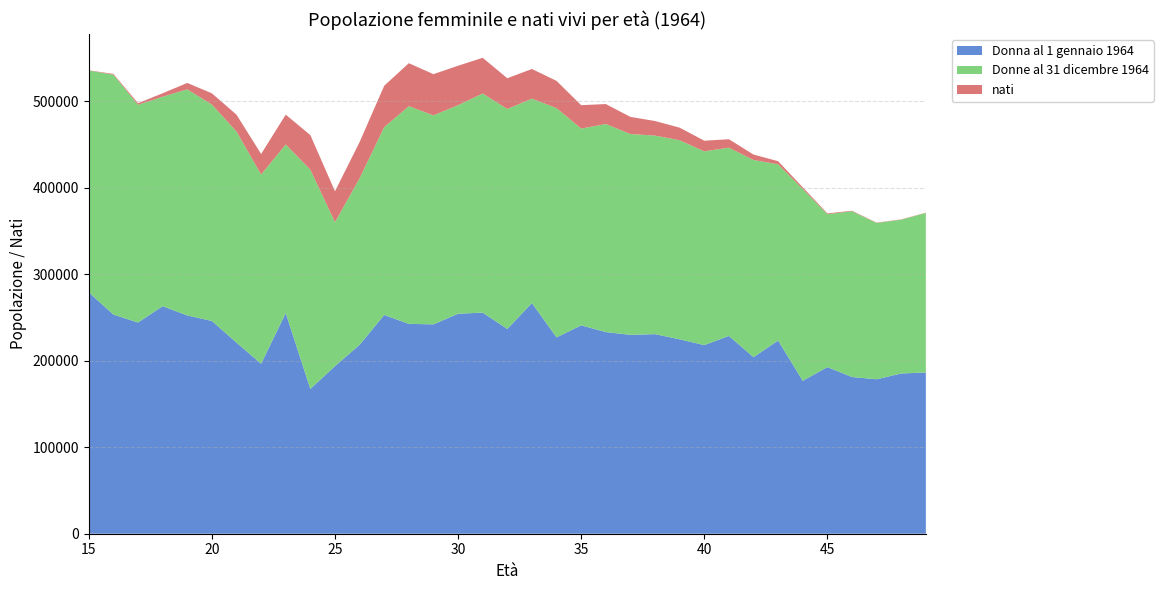

Reading left to right, extract all data points from this chart.

Donna al 1 gennaio 1964: 15=279150.3	16=253396.9	17=244199.8	18=263092.5	19=252407.6	20=246046.5	21=220989.8	22=196549.0	23=255173.1	24=167436.5	25=193780.3	26=218412.6	27=252938.2	28=242664.7	29=242082.8	30=254381.8	31=255674.1	32=236780.0	33=266733.6	34=227021.4	35=240947.8	36=233168.0	37=229954.4	38=230774.5	39=224776.4	40=218116.5	41=228693.5	42=204160.1	43=223396.2	44=176811.9	45=192667.2	46=181215.8	47=178603.1	48=185279.0	49=186488.8
Donne al 31 dicembre 1964: 15=256396.6	16=277375.5	17=251729.5	18=242245.1	19=261414.4	20=250185.0	21=244018.3	22=218807.5	23=194888.8	24=253490.9	25=166480.1	26=192536.3	27=217243.2	28=251668.9	29=241668.7	30=241170.7	31=253327.4	32=254349.9	33=236353.4	34=265119.8	35=227480.5	36=240582.0	37=232216.8	38=229566.5	39=230146.5	40=224003.6	41=217725.7	42=227969.5	43=203747.9	44=221784.6	45=176796.9	46=191665.1	47=180693.7	48=177844.3	49=184427.9
nati: 15=299.4	16=912.0	17=1867.6	18=3947.8	19=7410.6	20=13021.3	21=19549.8	22=23741.4	23=34525.5	24=39990.8	25=35702.2	26=41887.6	27=47803.2	28=49735.0	29=47635.8	30=45571.3	31=41314.6	32=35547.3	33=34280.8	34=31464.4	35=27089.5	36=23064.7	37=19796.2	38=16859.5	39=14612.8	40=12301.0	41=9736.6	42=6297.7	43=3611.7	44=1956.0	45=940.3	46=598.8	47=410.3	48=330.5	49=283.7